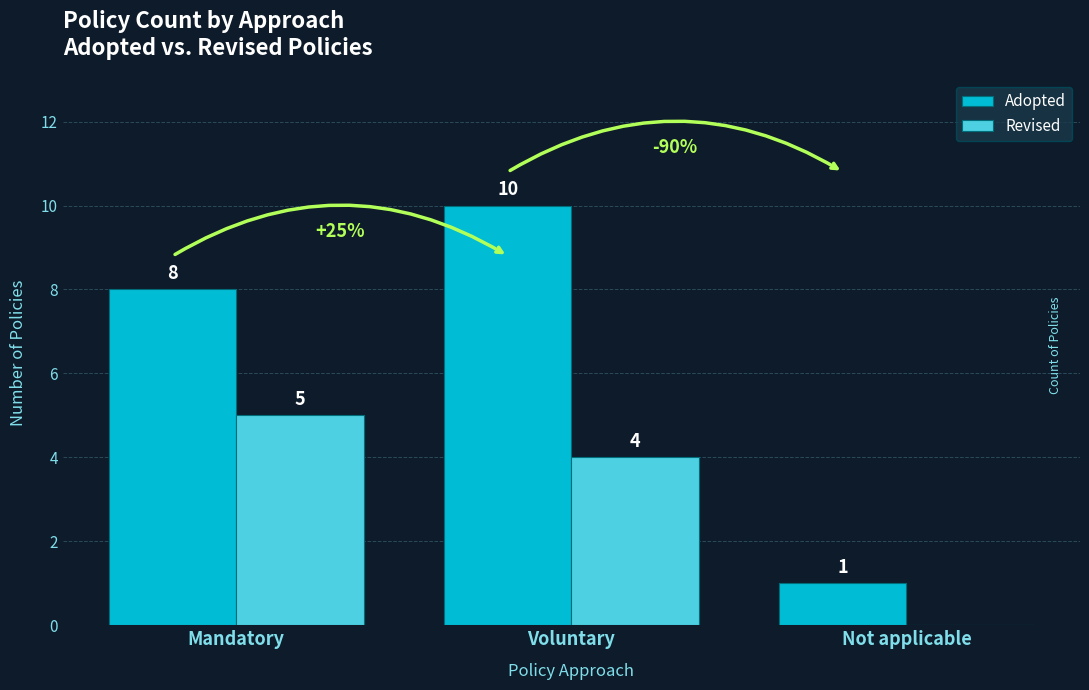

True or false: Revised has a value of 4 at Voluntary.

True